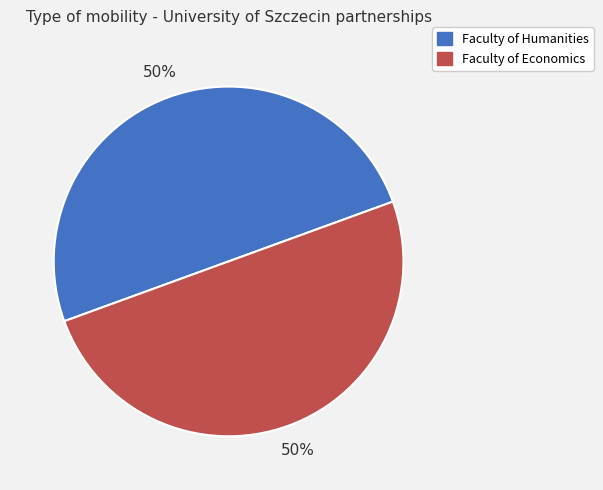

Count the number of slices in the pie.

2